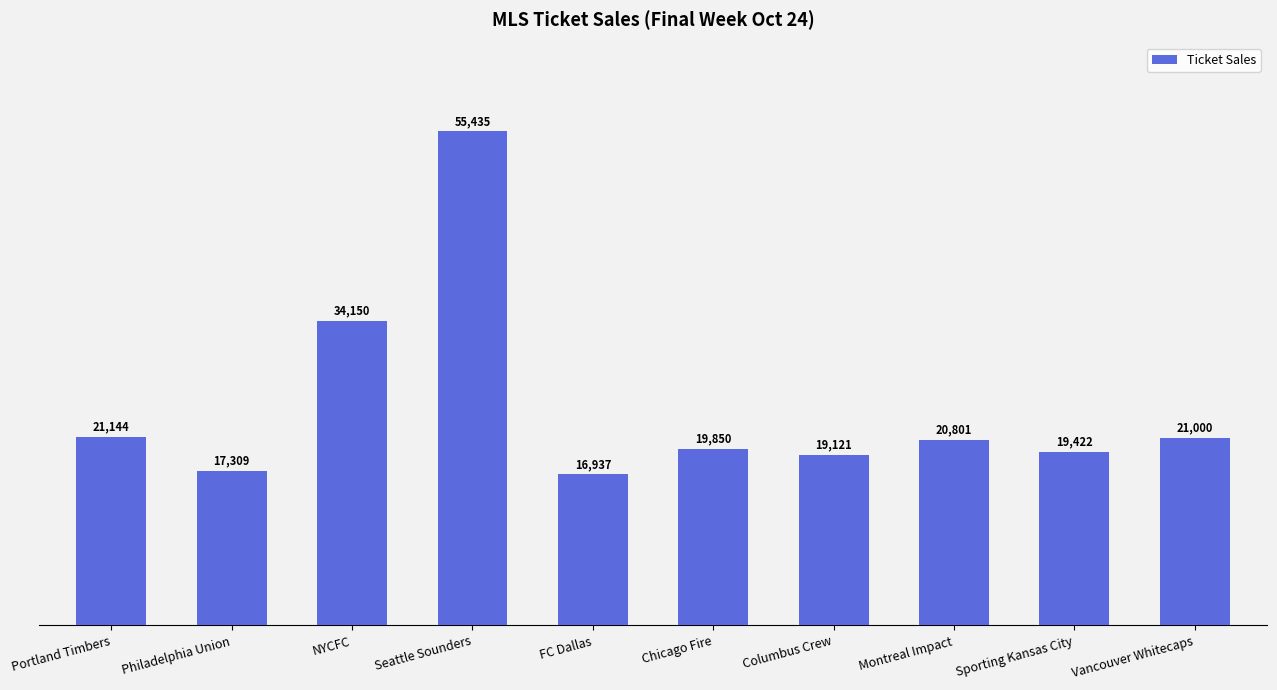

Reading right to left, transcribe all the data shown in this chart.

21000	19422	20801	19121	19850	16937	55435	34150	17309	21144